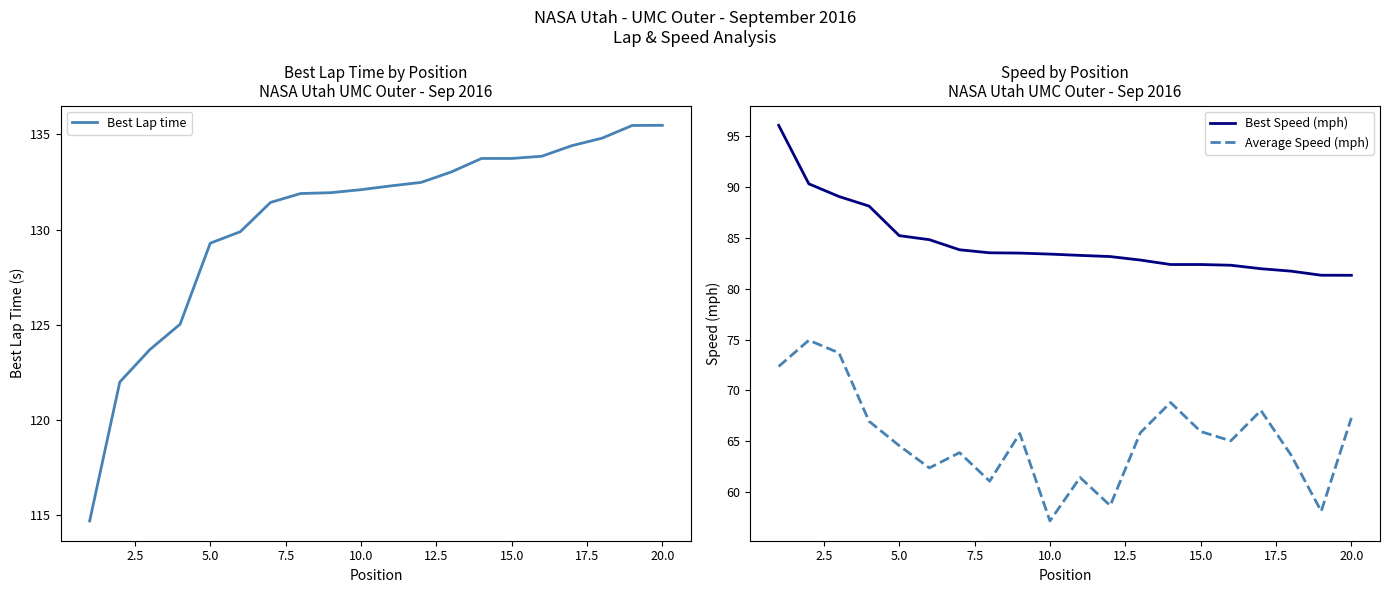

At how many categories does at least one series exceed 109?

20